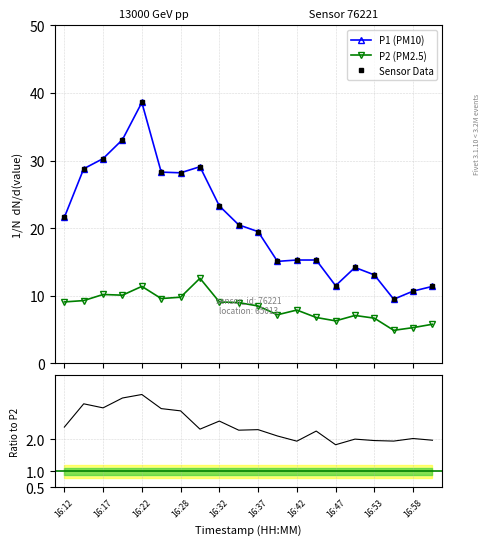

What is the maximum value shown in the chart?

38.6